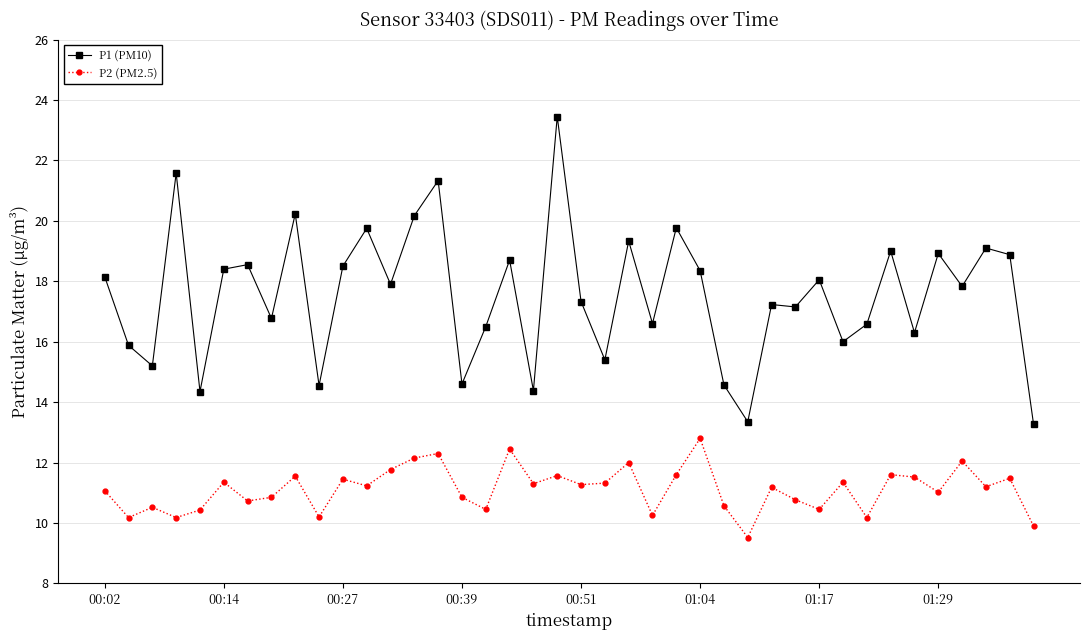

What is the value of the P1 (PM10) point at the 31st from the left?

18.1